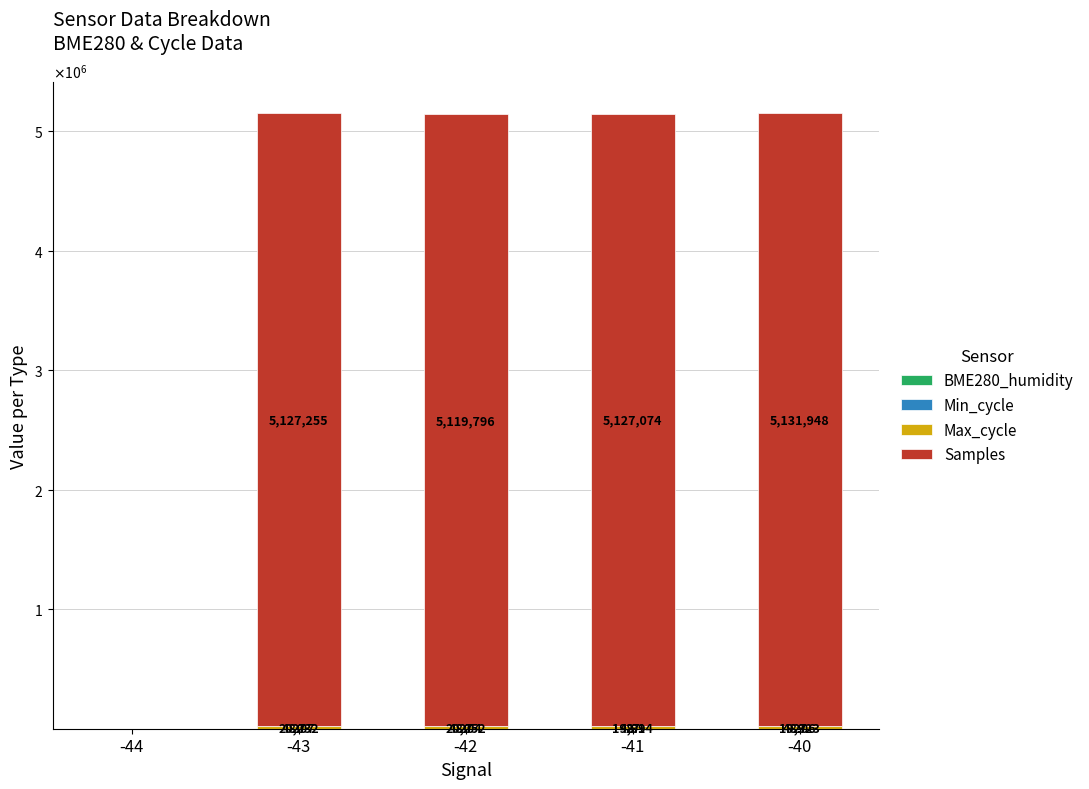

Are the bars grouped side by side (vs. stacked)?

No